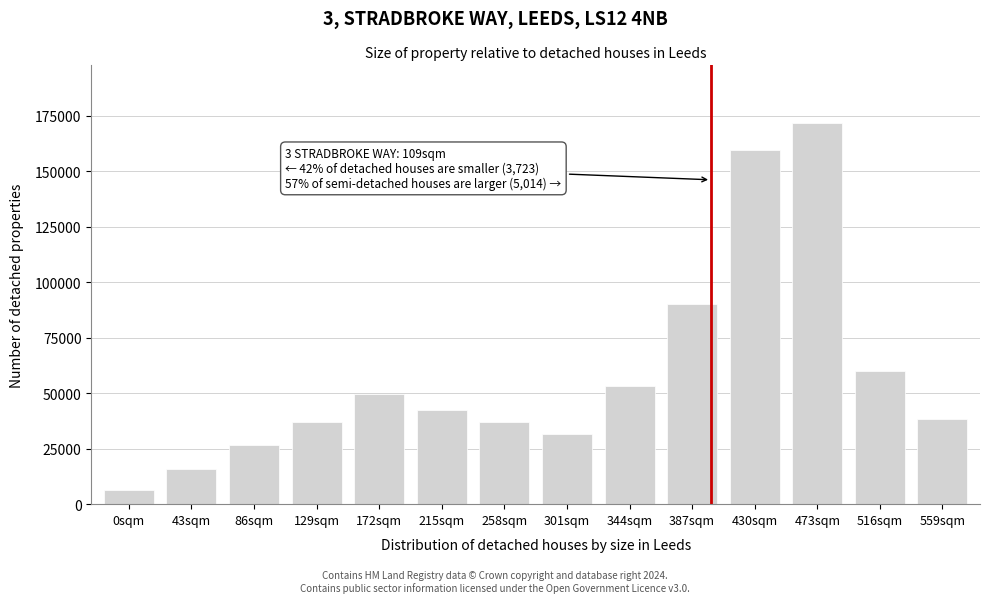

What is the value of the 10th bar from the left?

90095